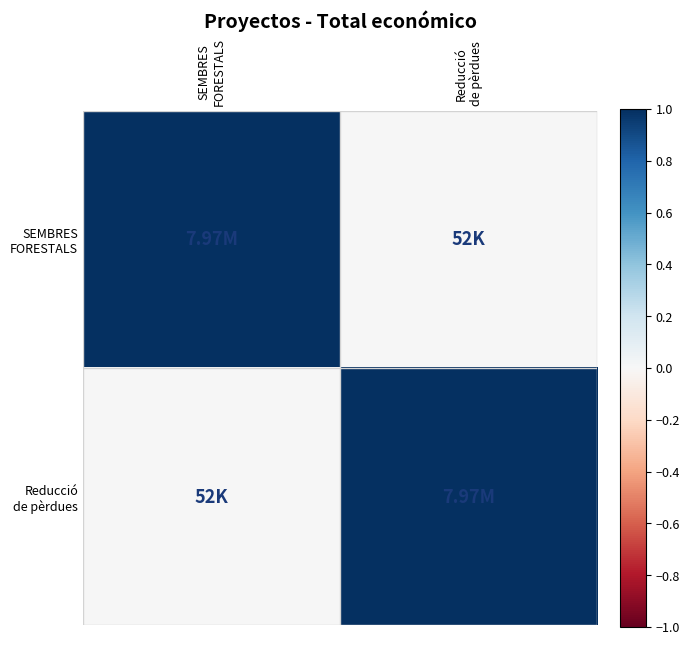

Which series has the largest range (max minus min)?

SEMBRES FORESTALS